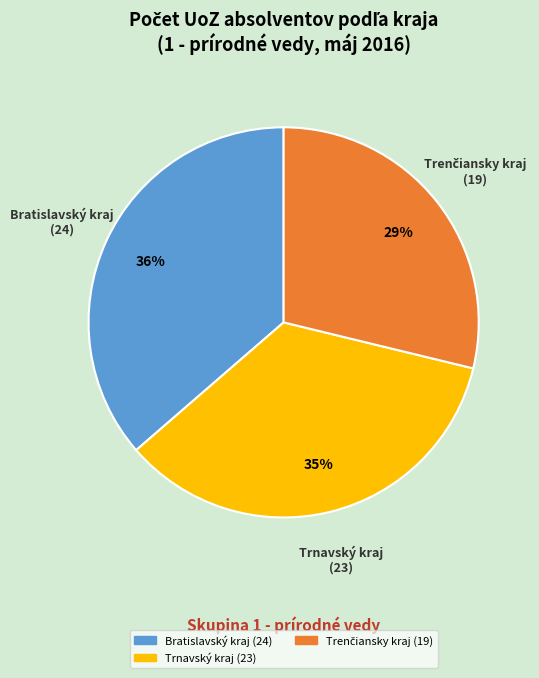

Is there any slice that represents more than half of the pie?

No